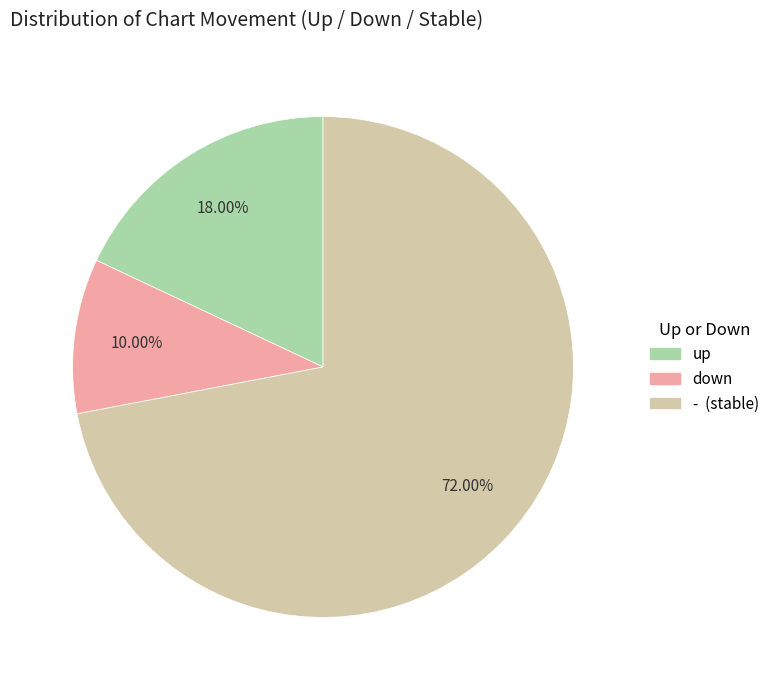

Which slice is the largest?

-